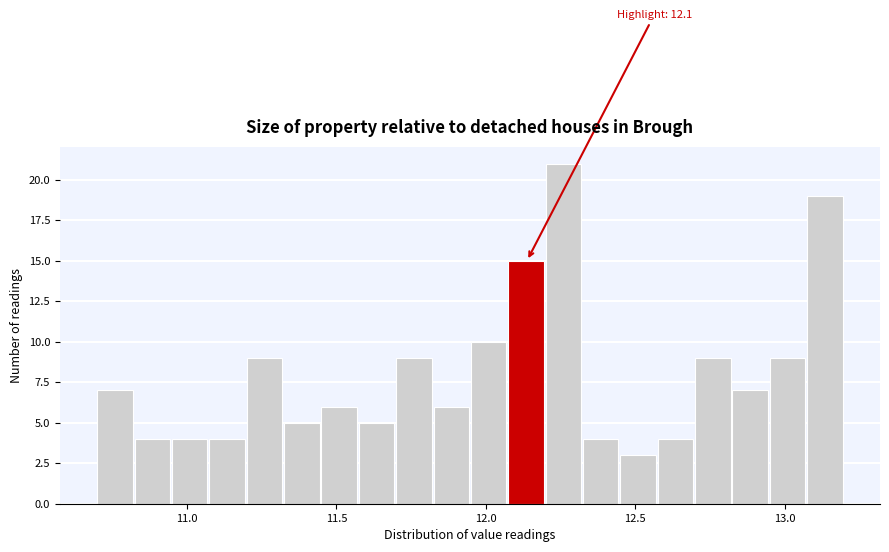

Read against the x-axis, roughly where is the centre of the tallest bar?

12.25